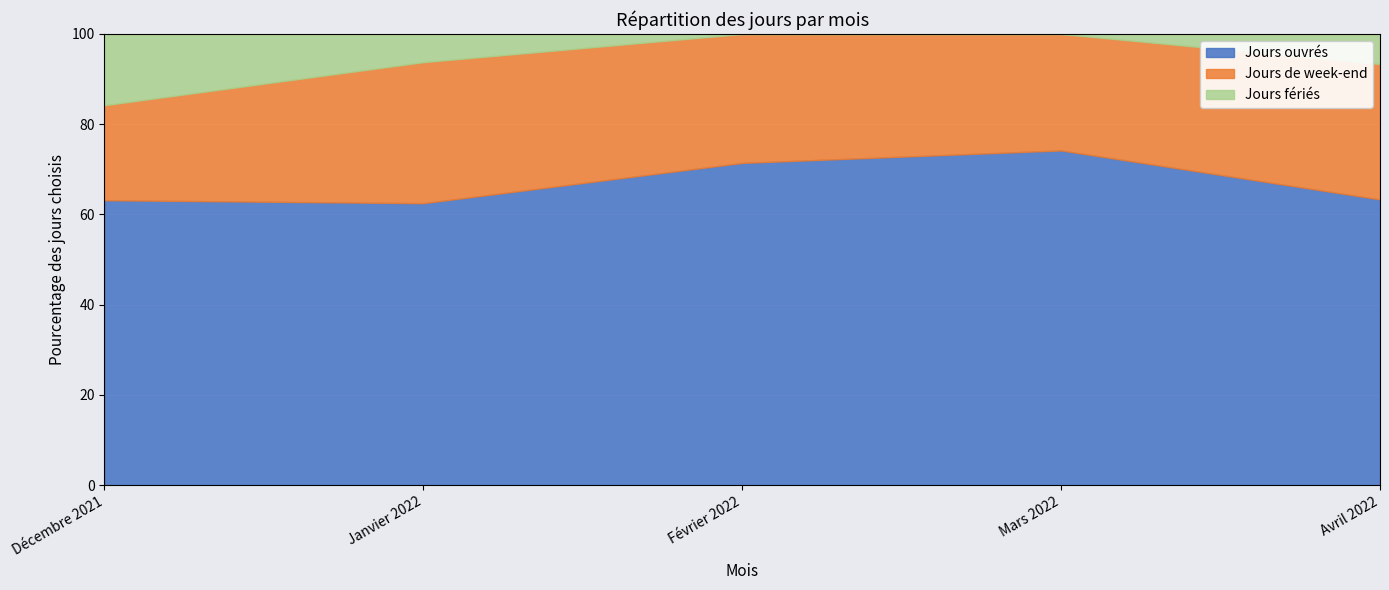

Which category has the highest value in the Jours ouvrés series?

Mars 2022